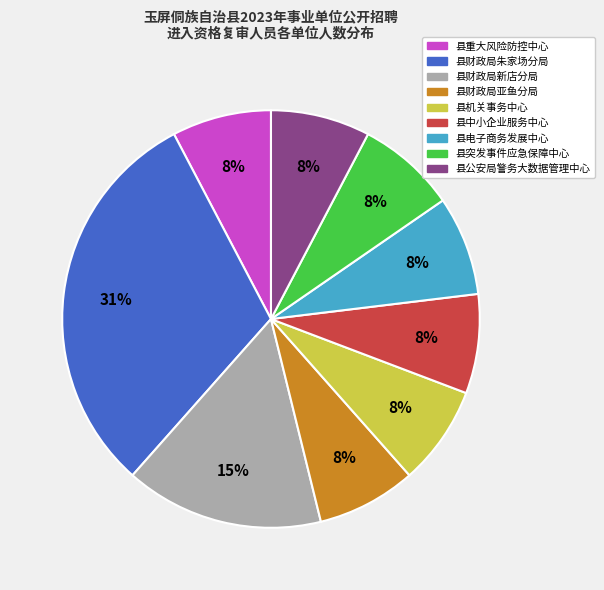

Does any single category account for the majority?

No